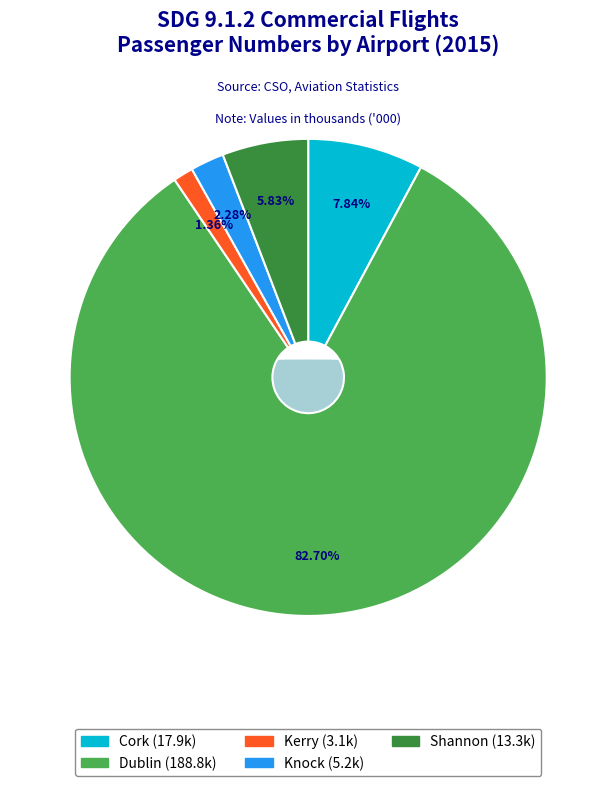

To the nearest percent, what is the average slice percentage?

20%